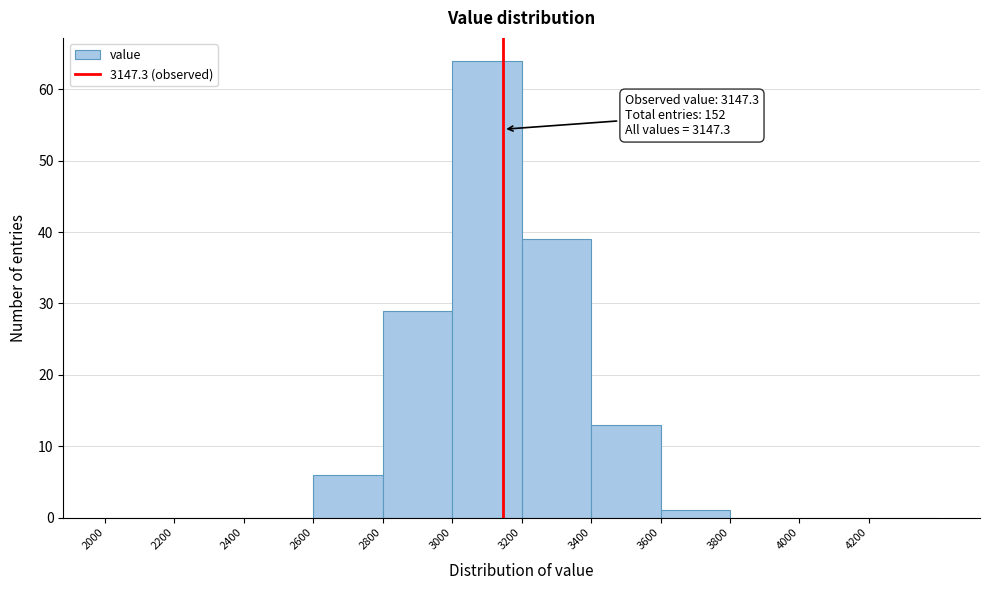

Which range on the x-axis has the tallest bar?

3000 to 3200